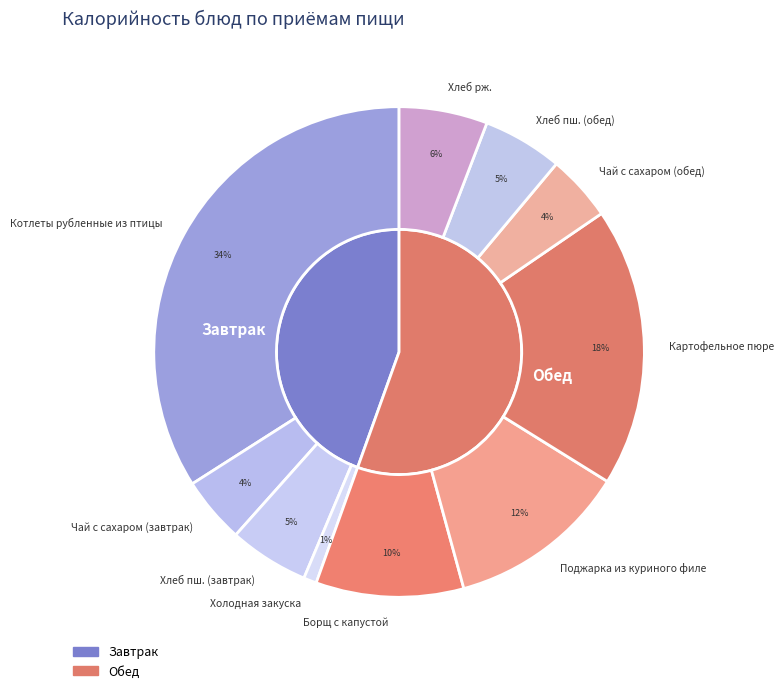

Does Хлеб пш. (завтрак) represent more than half of the total?

No